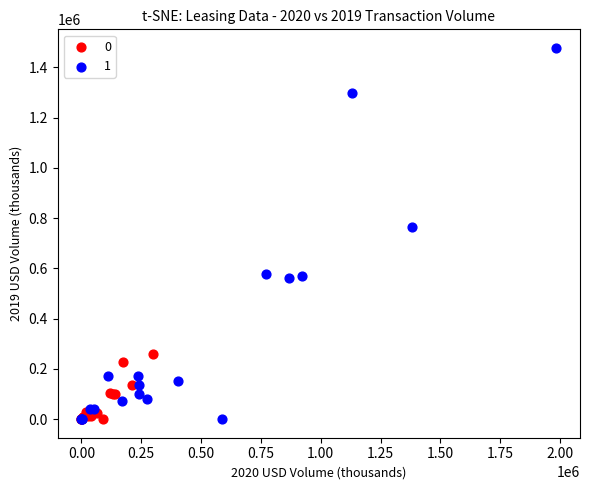

Which series reaches the maximum Y coordinate?

1